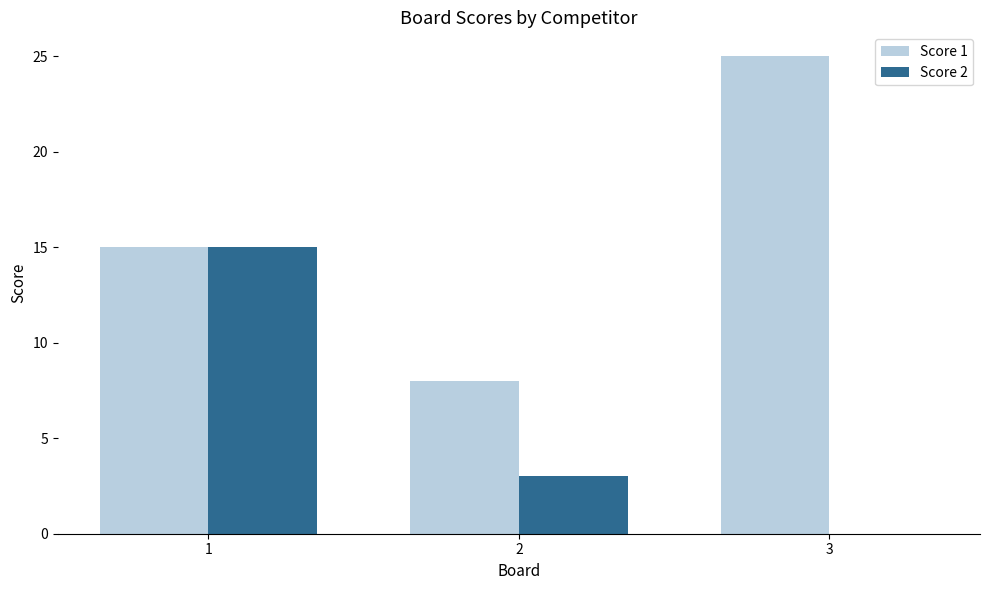

What is the sum of all Score 1 values?

48